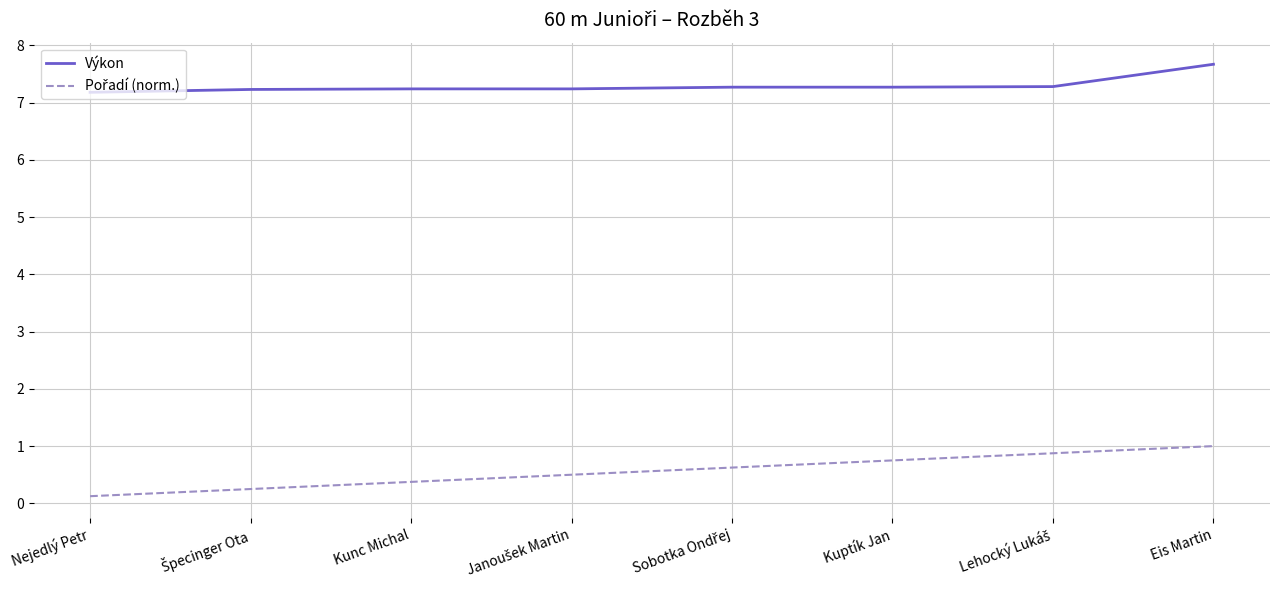

Is it true that Výkon equals 12.4 at Nejedlý Petr?

False